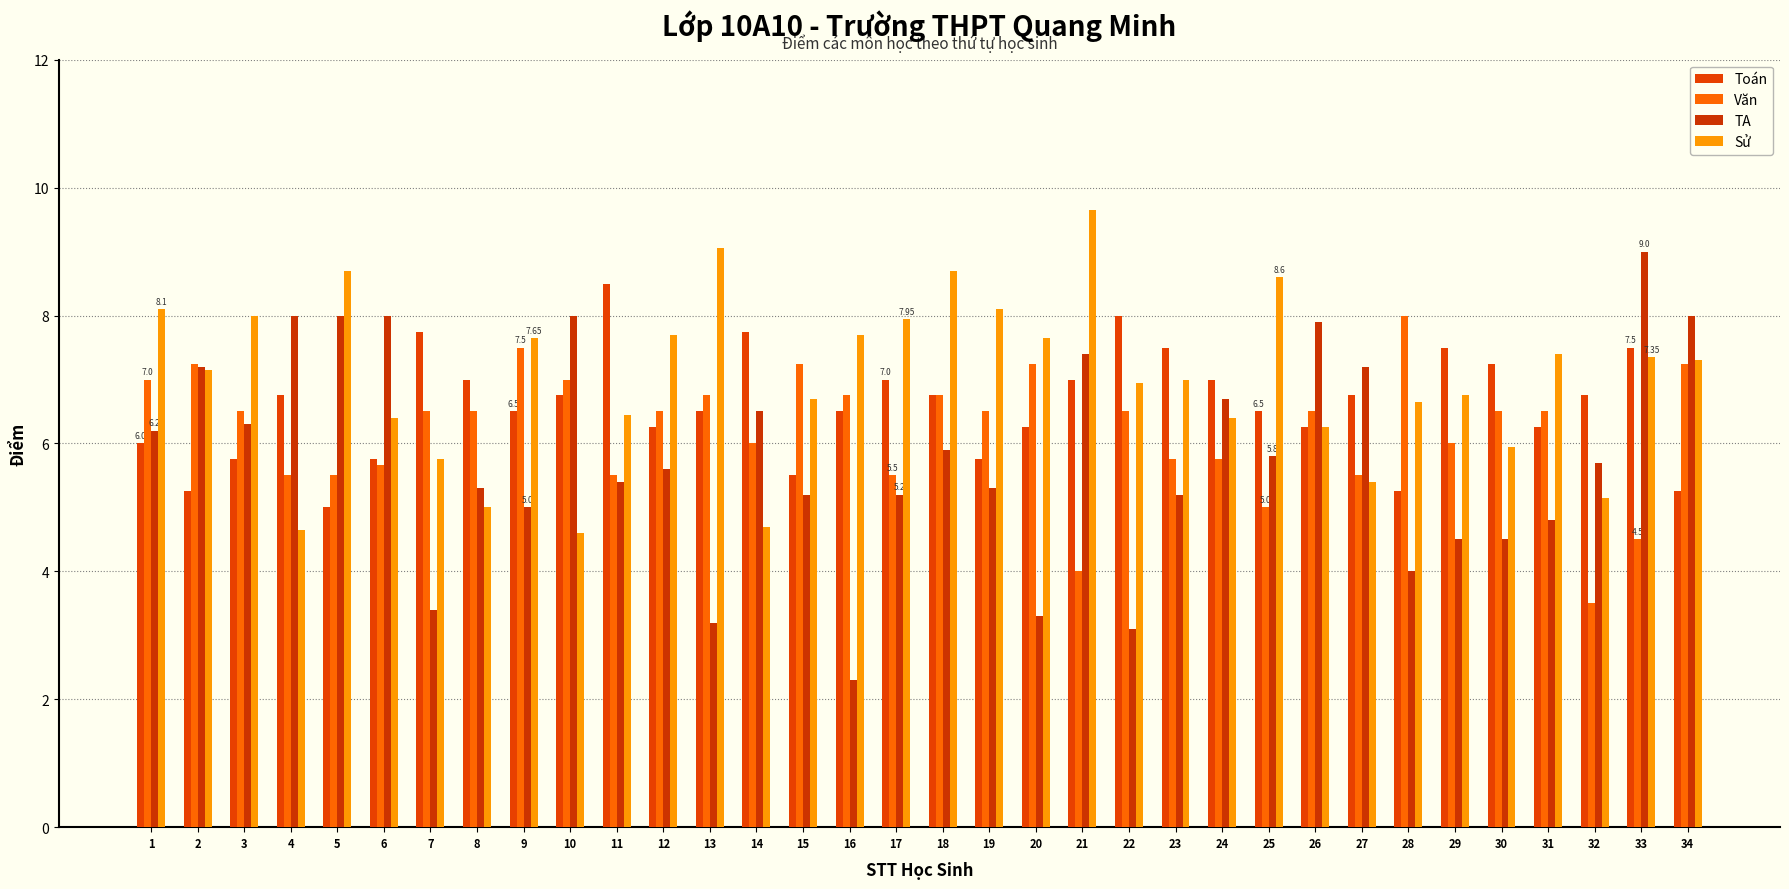

Which category has the highest value in the Sử series?

21